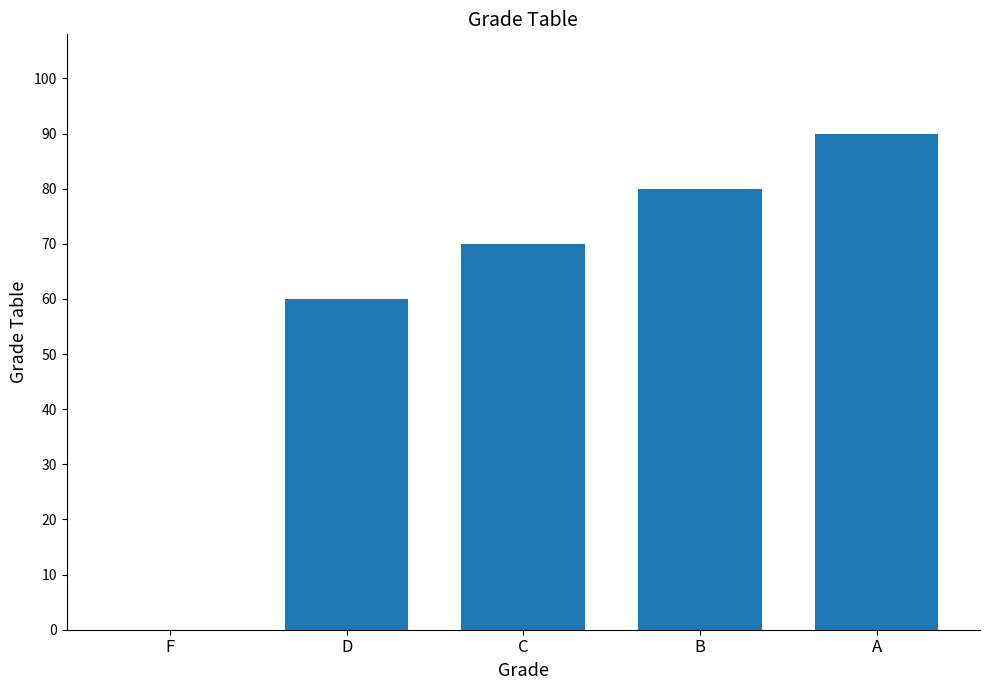

Where is the data nearest to the value 45?

D